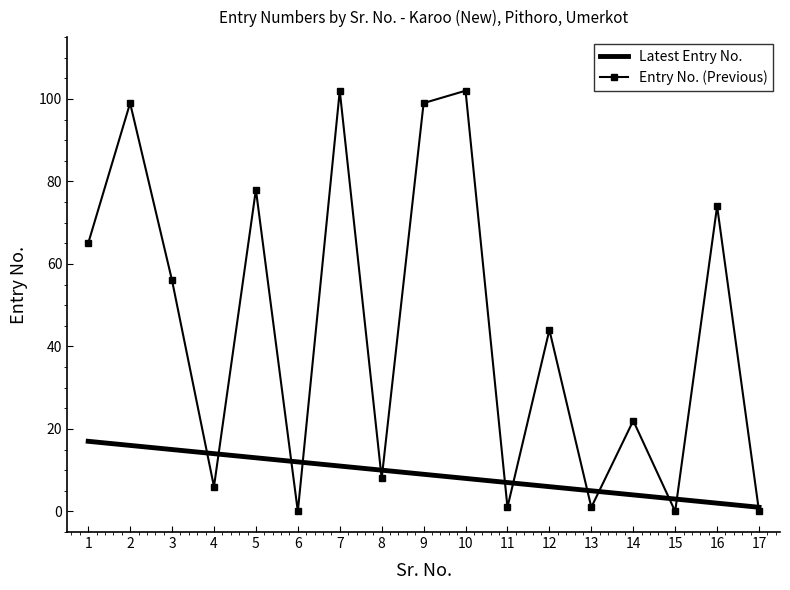

True or false: Entry No. (Previous) and Latest Entry No. cross at least once.

True